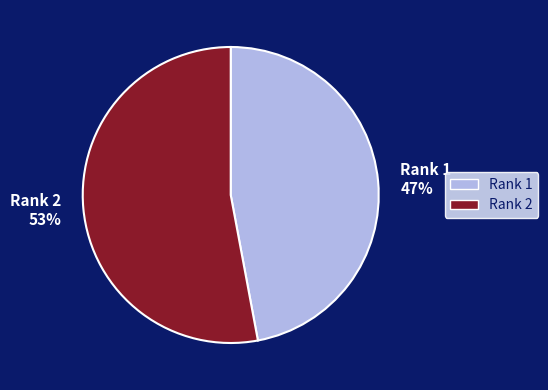

Count the number of slices in the pie.

2